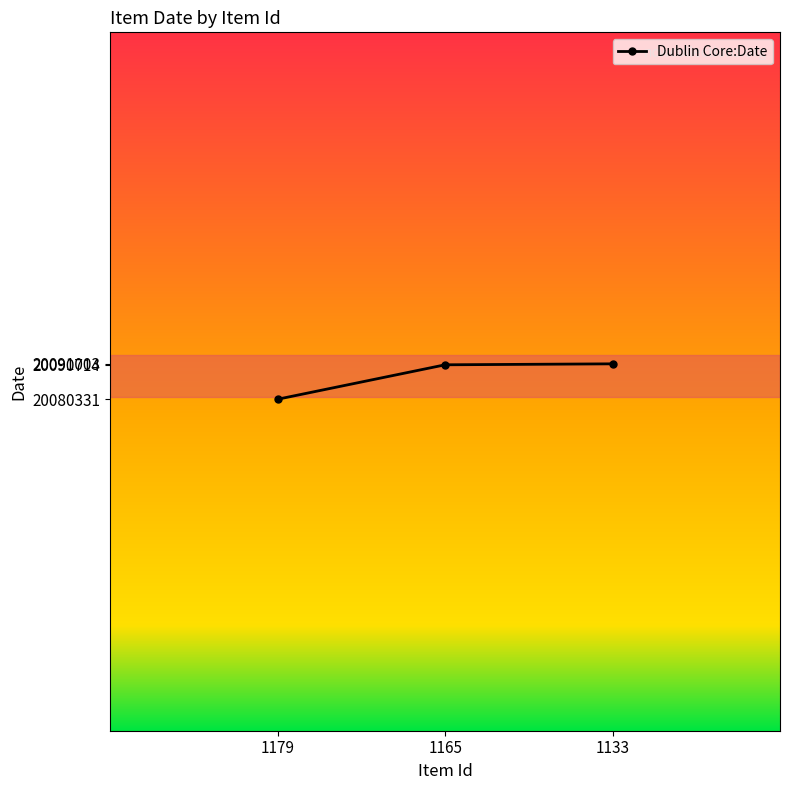

What is the value of the 1st point from the left?

20080331